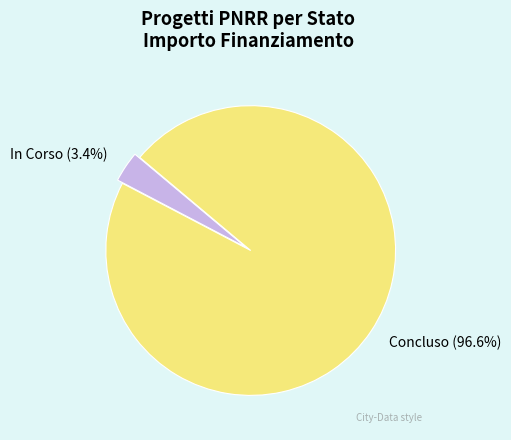

Which has a higher value, Concluso or In Corso?

Concluso